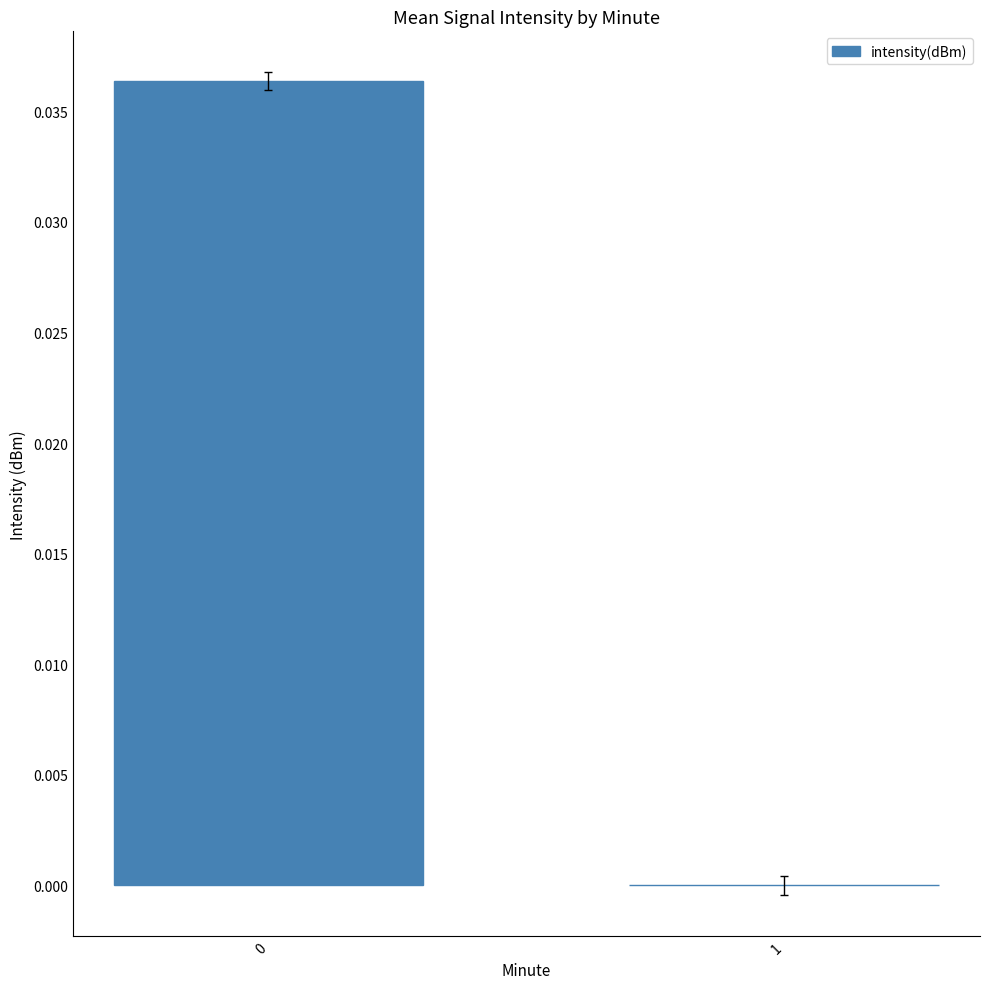

Count the number of data series in this chart.

1